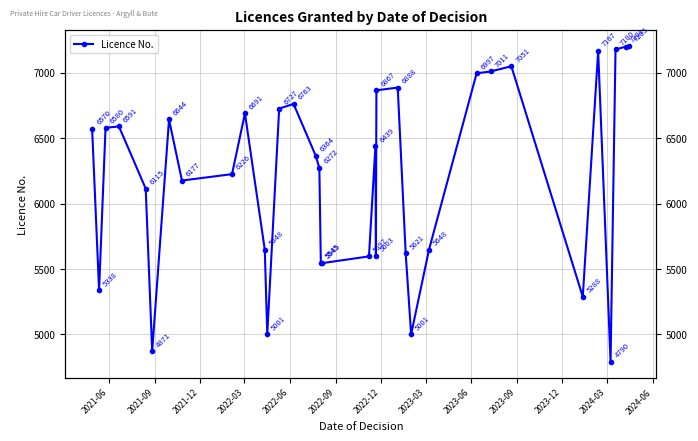

How many lines are shown in the chart?

1